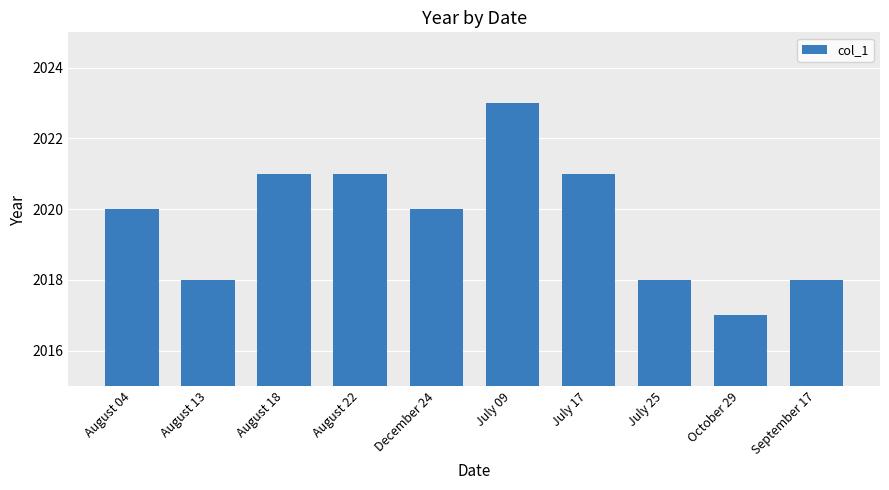

What is the smallest value displayed?

2017